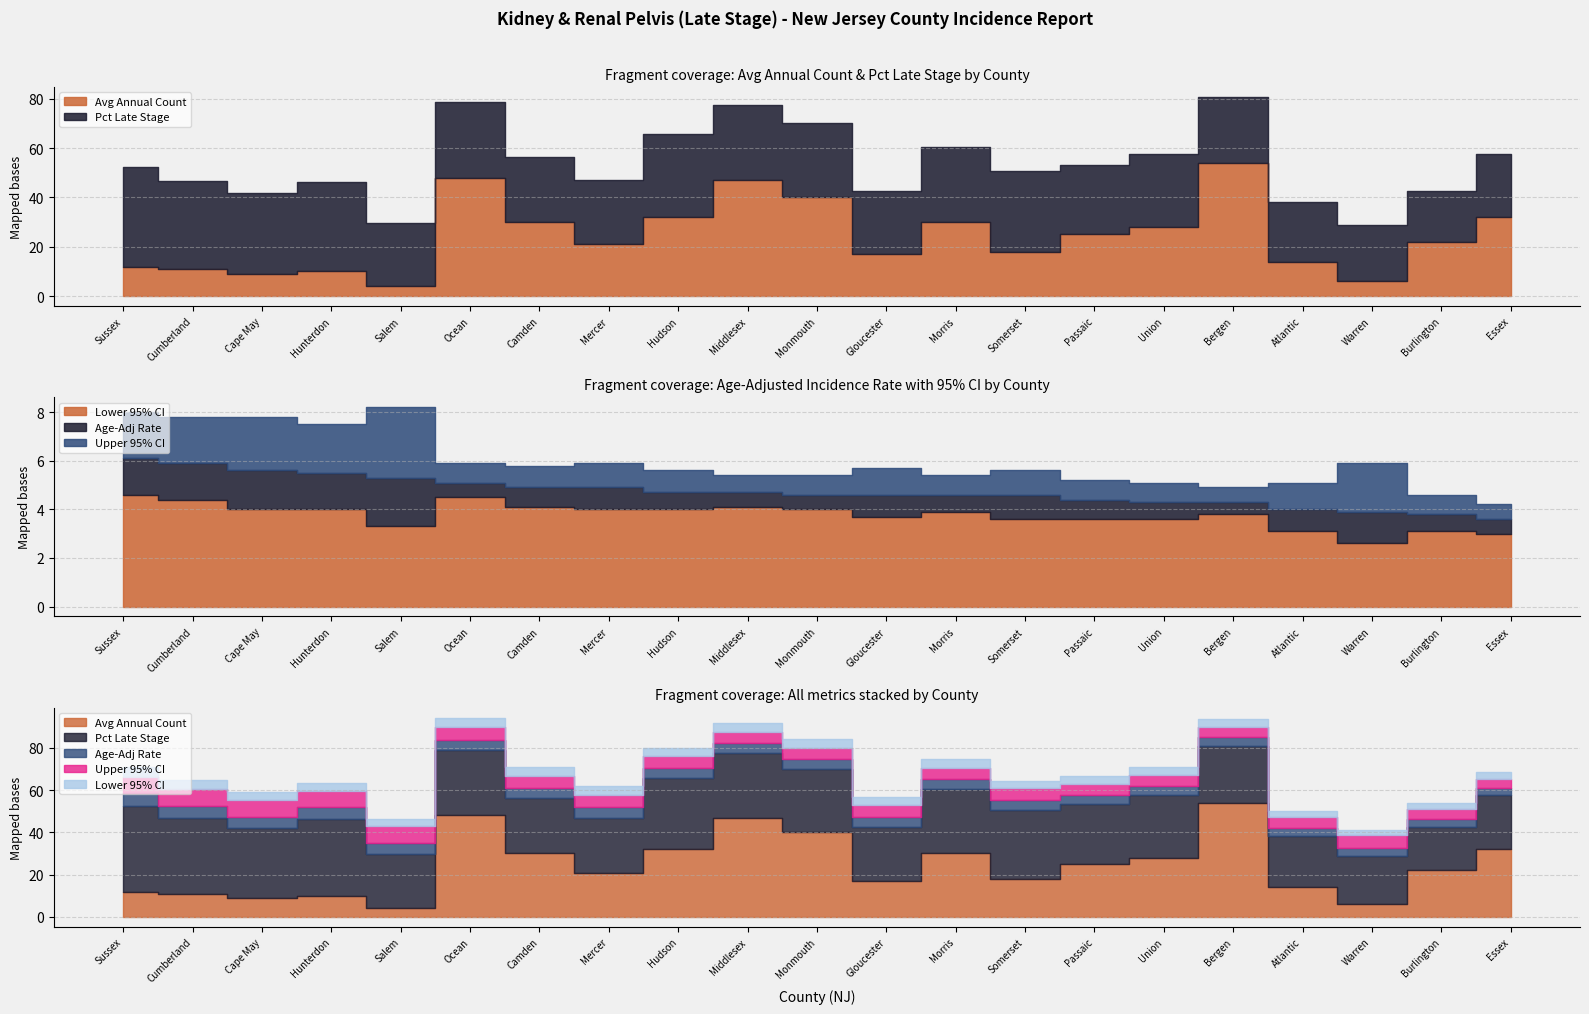

What is the spread (max minus min) of values at Mercer?

22.0